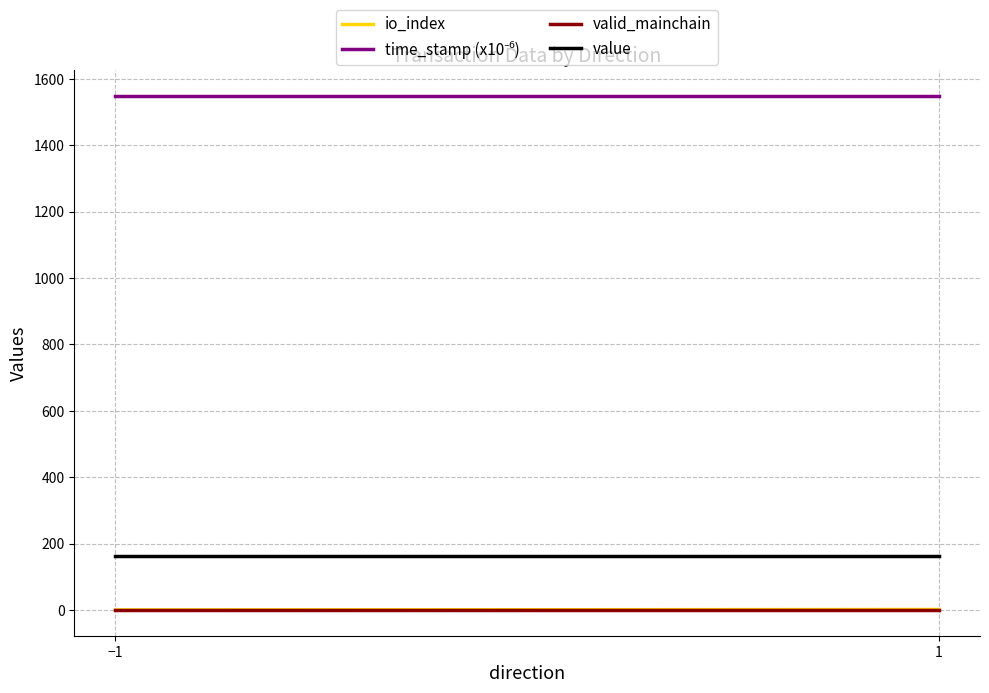

What is the difference between the highest and lowest values at 1?

1548.2